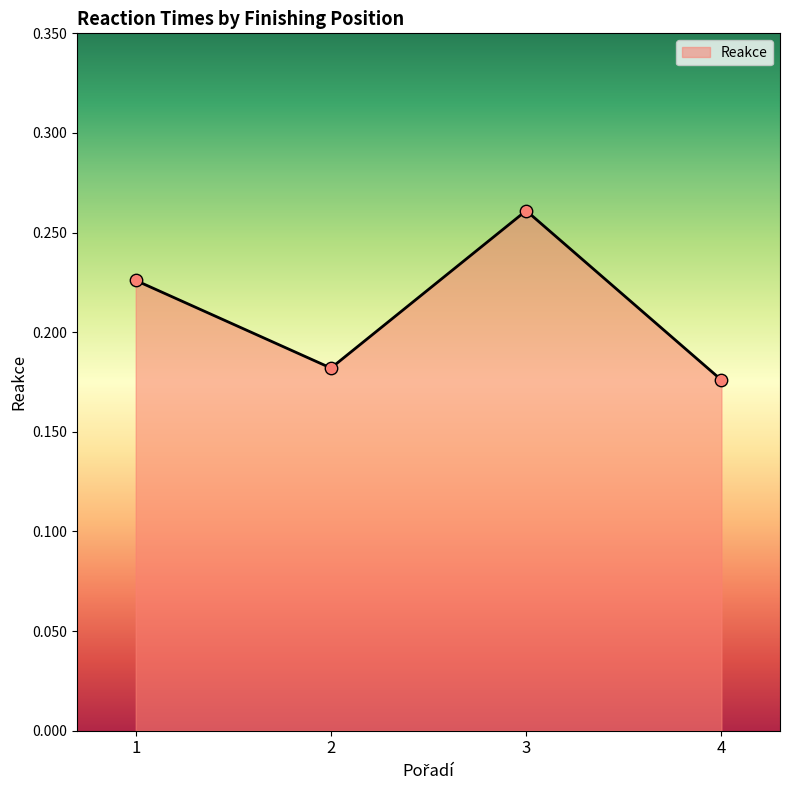

Which has a higher value, 2 or 1?

1